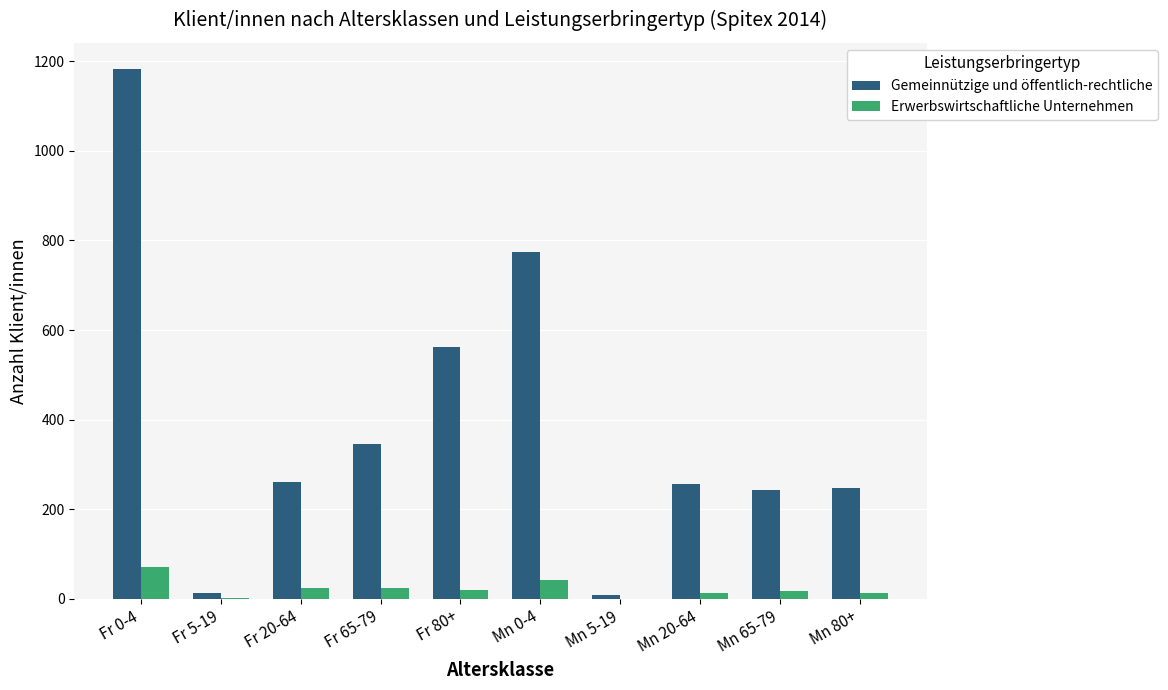

Where is Gemeinnützige und öffentlich-rechtliche nearest to the value 595?

Fr 80+